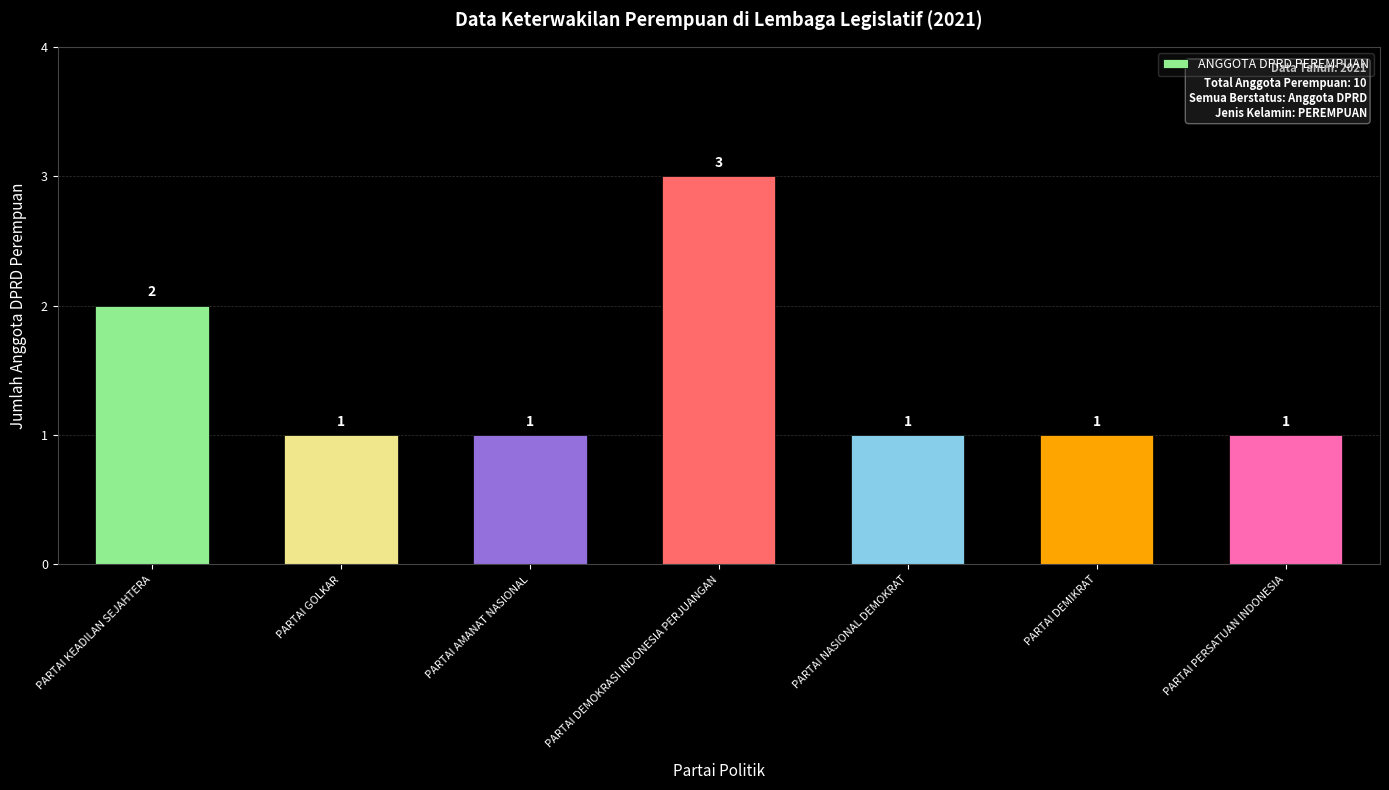

The value at PARTAI KEADILAN SEJAHTERA is 3. True or false?

False